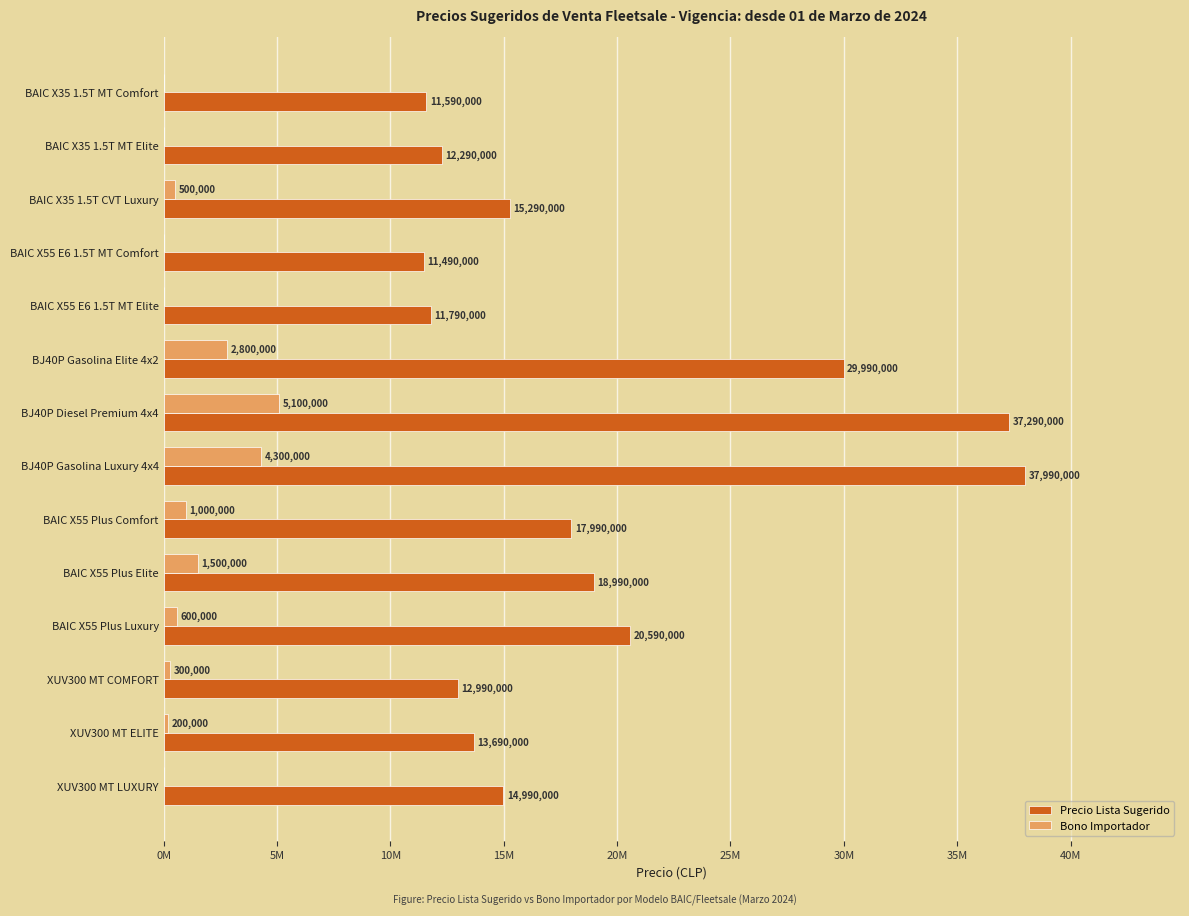

What is the difference between the maximum and second lowest values in the Bono Importador series?

5100000